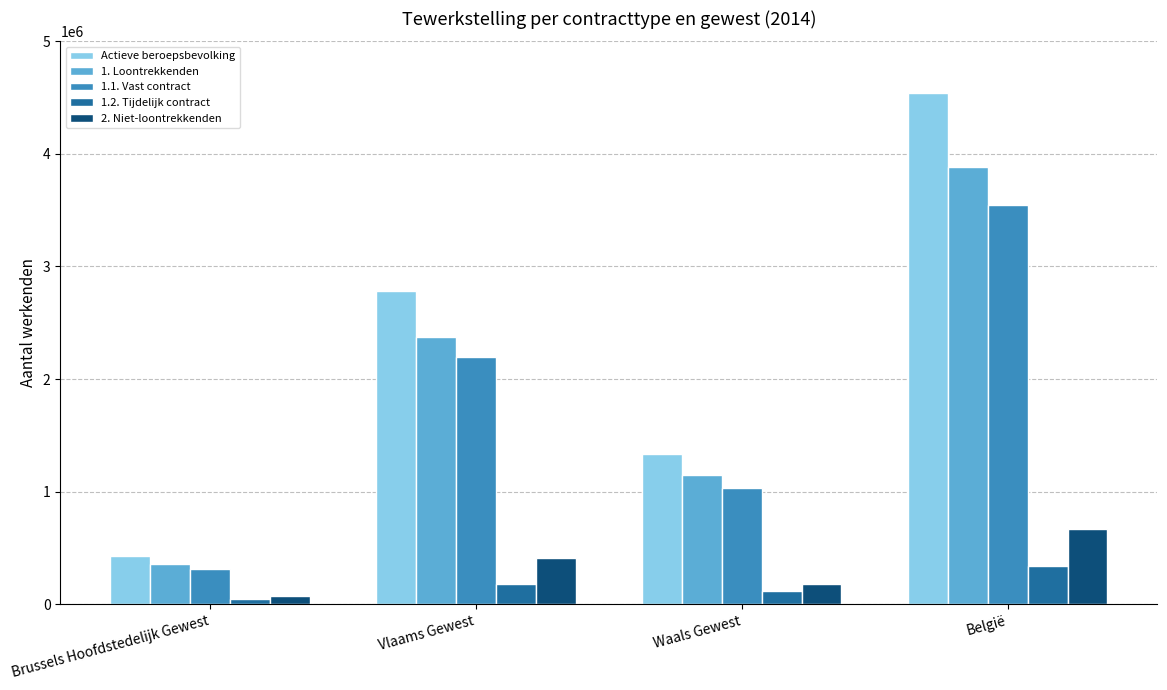

The Actieve beroepsbevolking series shows 2781287.9 at Vlaams Gewest. True or false?

True